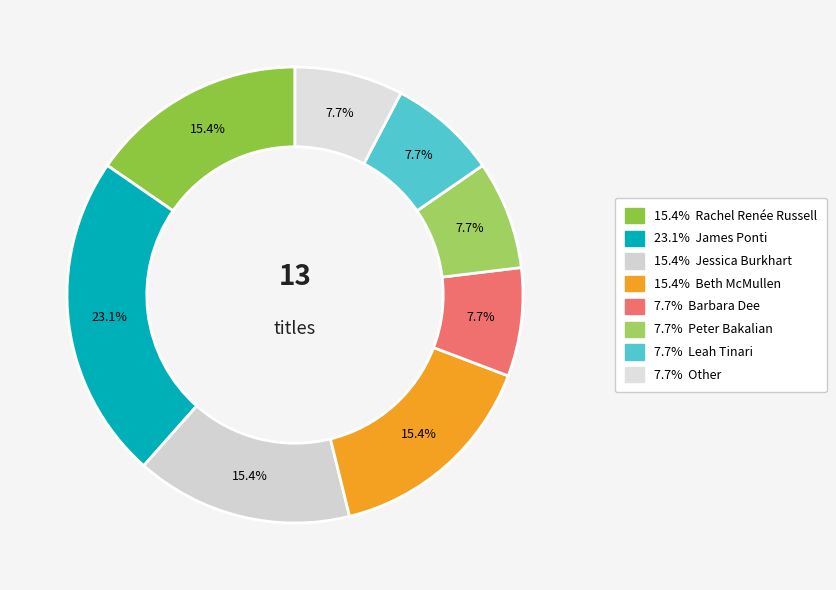

How many slices are in this pie chart?

8